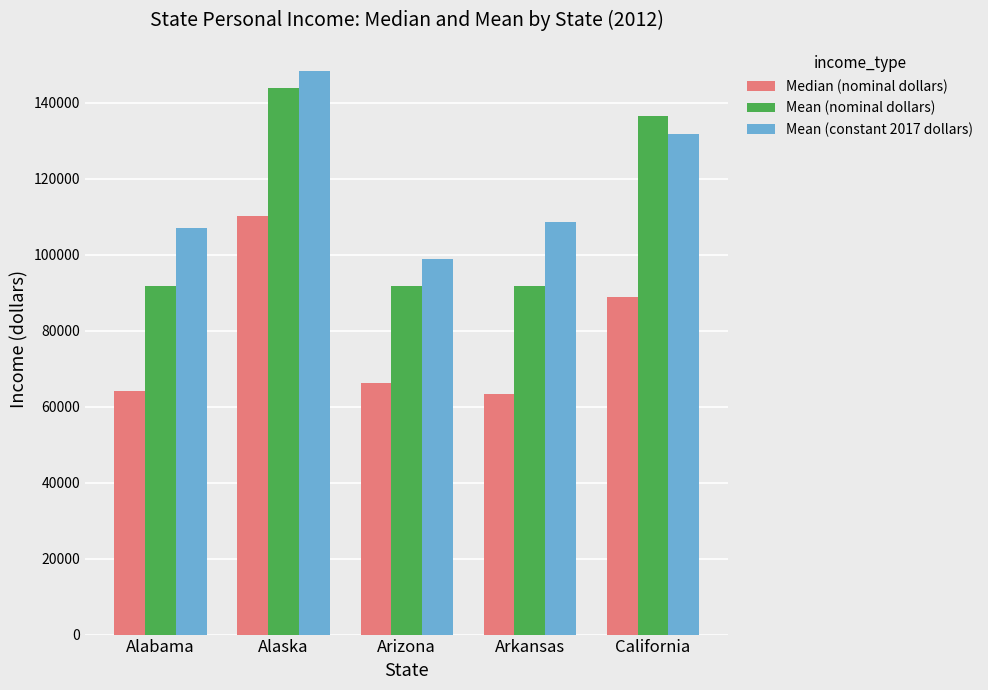

Rank the series at California from lowest to highest value.

Median (nominal dollars), Mean (constant 2017 dollars), Mean (nominal dollars)